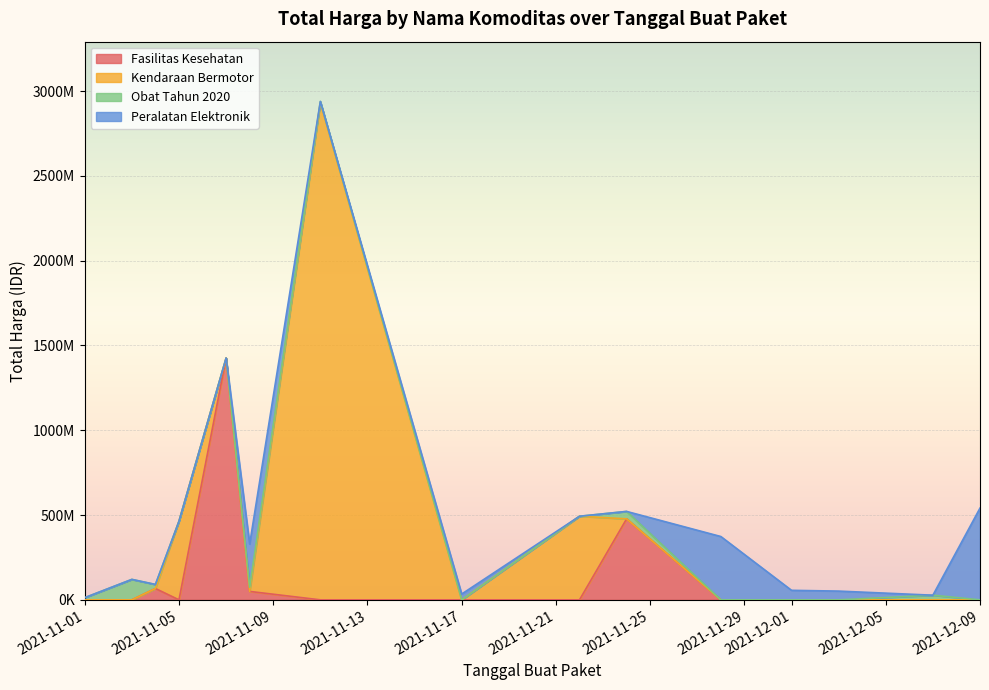

The value of Kendaraan Bermotor at 2021-11-05 is 166459153. True or false?

False